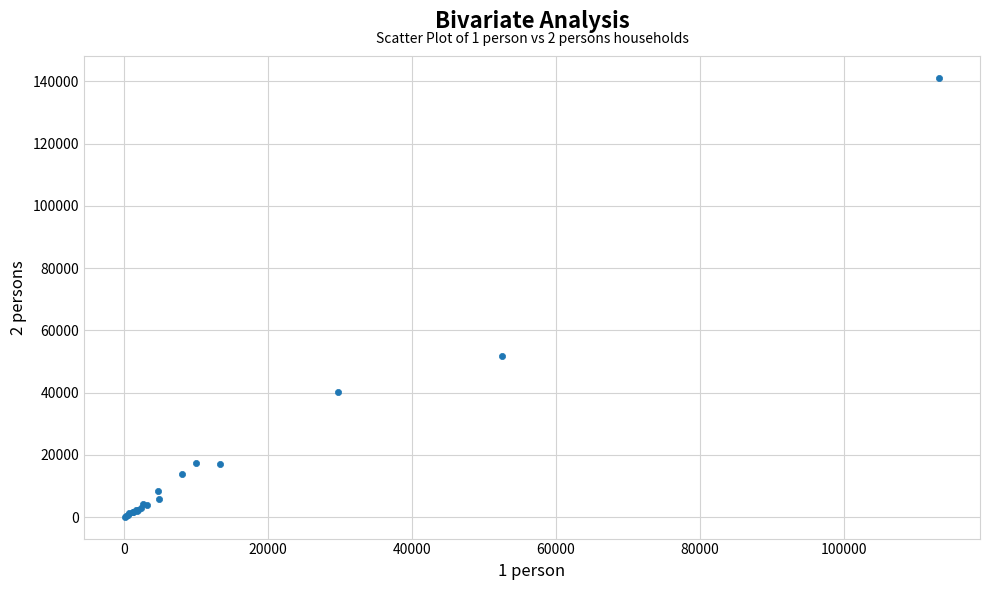

What Y value in the scatter plot is closest to 70658?

51644